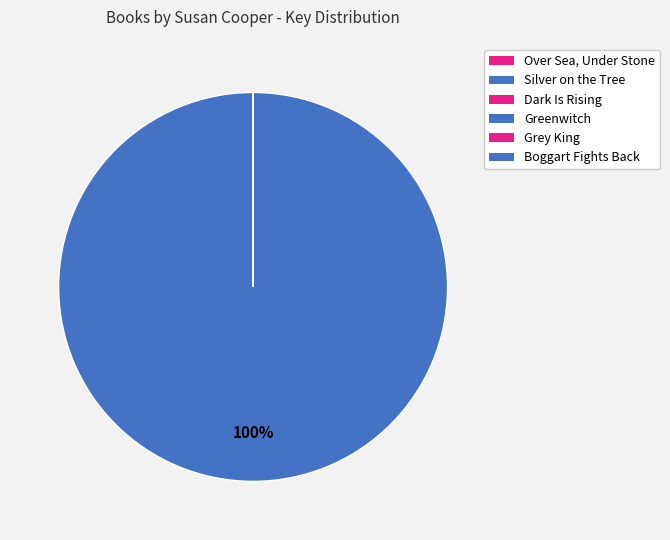

Does Greenwitch represent more than half of the total?

No